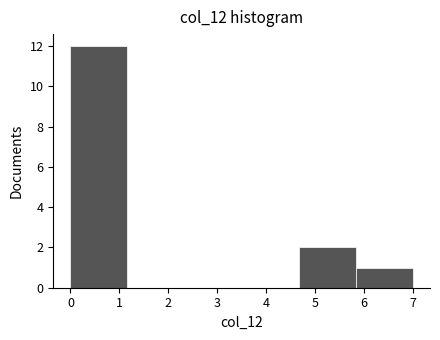

Over which range of the x-axis is the bar tallest?

0.0 to 1.2